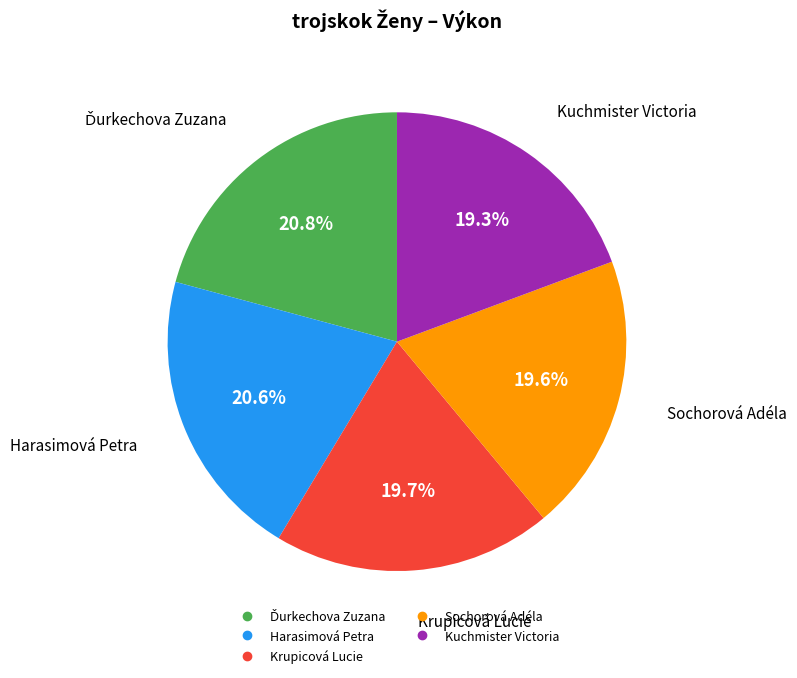

What is the ratio of the value at Krupicová Lucie to the value at Harasimová Petra?

1.0